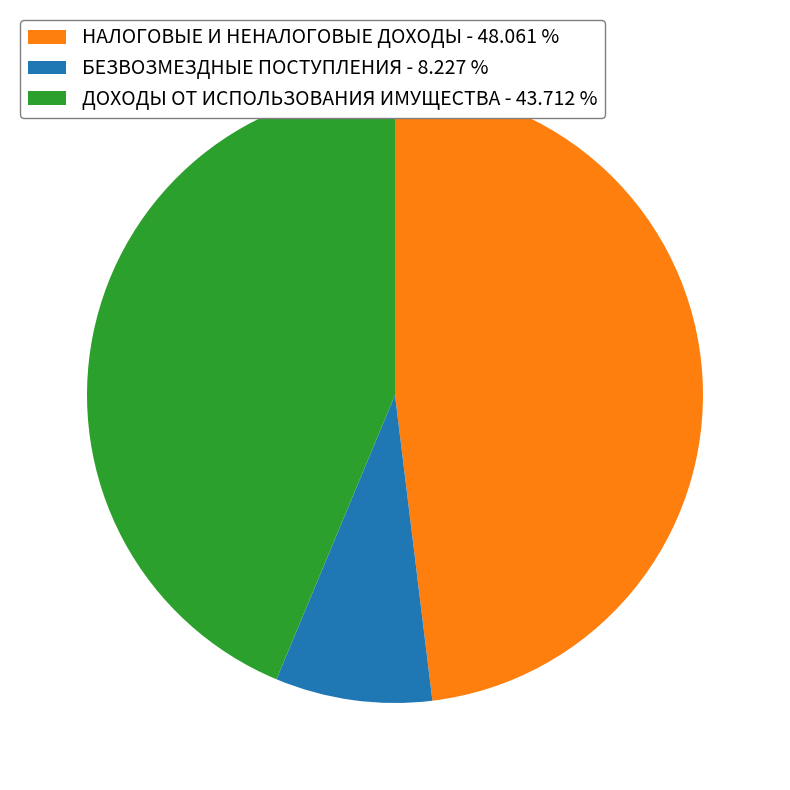

Between БЕЗВОЗМЕЗДНЫЕ ПОСТУПЛЕНИЯ and НАЛОГОВЫЕ И НЕНАЛОГОВЫЕ ДОХОДЫ, which is larger?

НАЛОГОВЫЕ И НЕНАЛОГОВЫЕ ДОХОДЫ